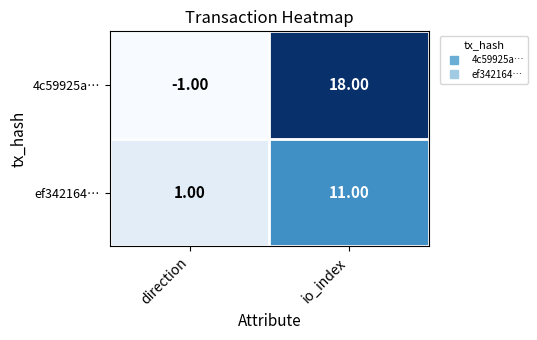

Where is 4c59925a… nearest to the value 8?

direction